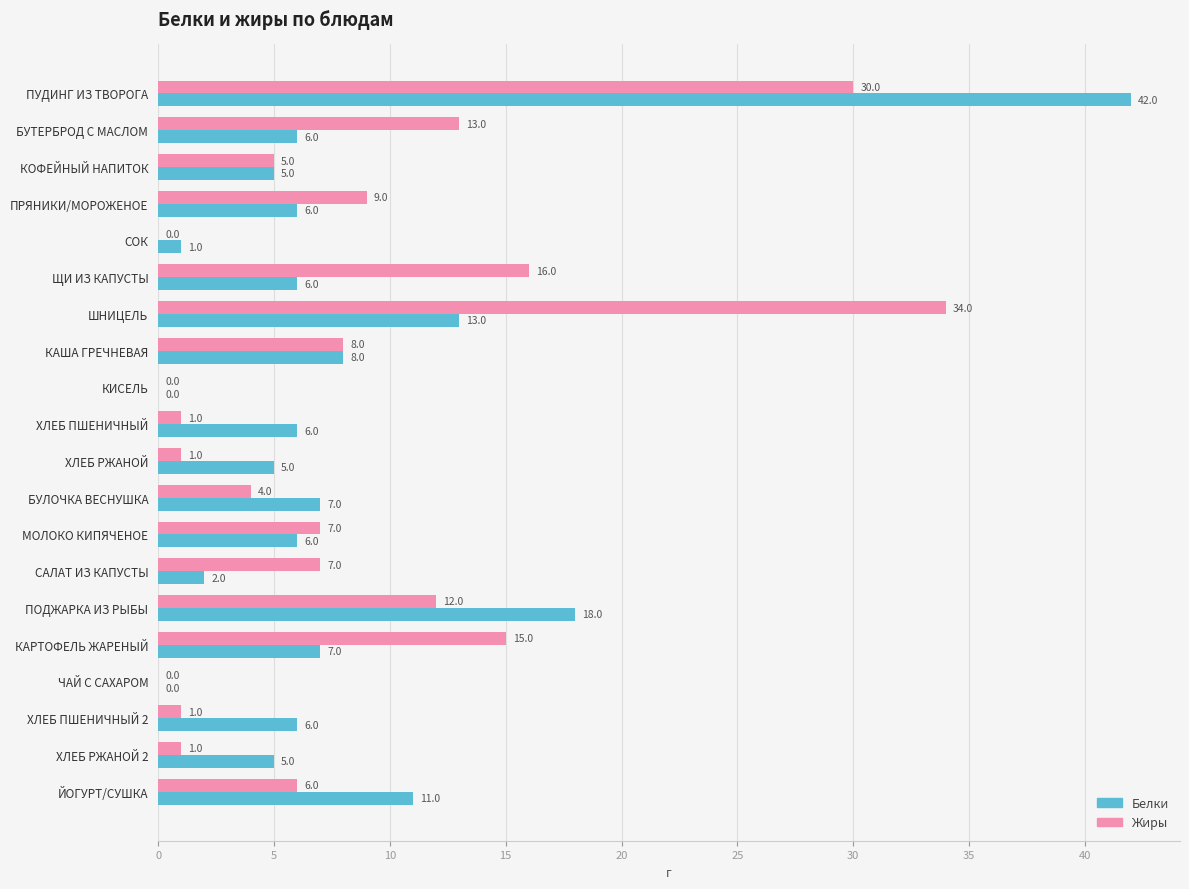

What is the sum of the Белки values at МОЛОКО КИПЯЧЕНОЕ and ПРЯНИКИ/МОРОЖЕНОЕ?

12